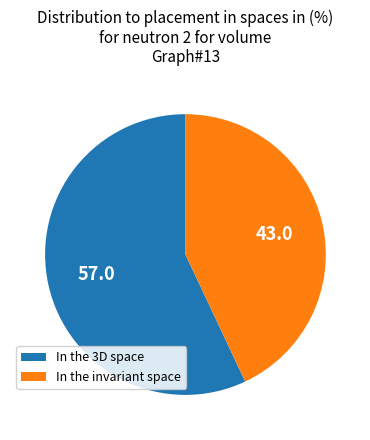

Does any single category account for the majority?

Yes